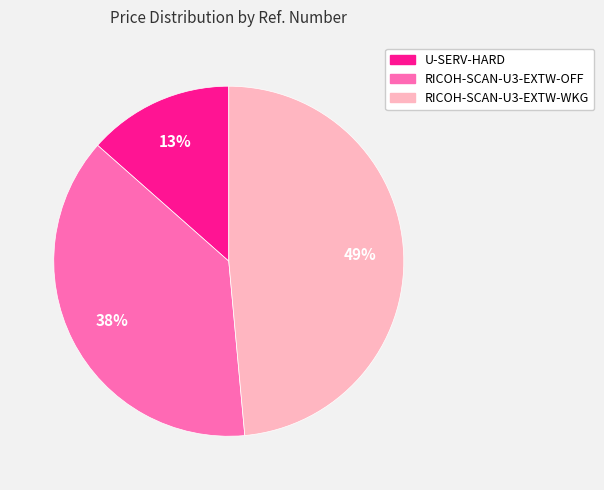

Which category has the smallest portion of the pie?

U-SERV-HARD